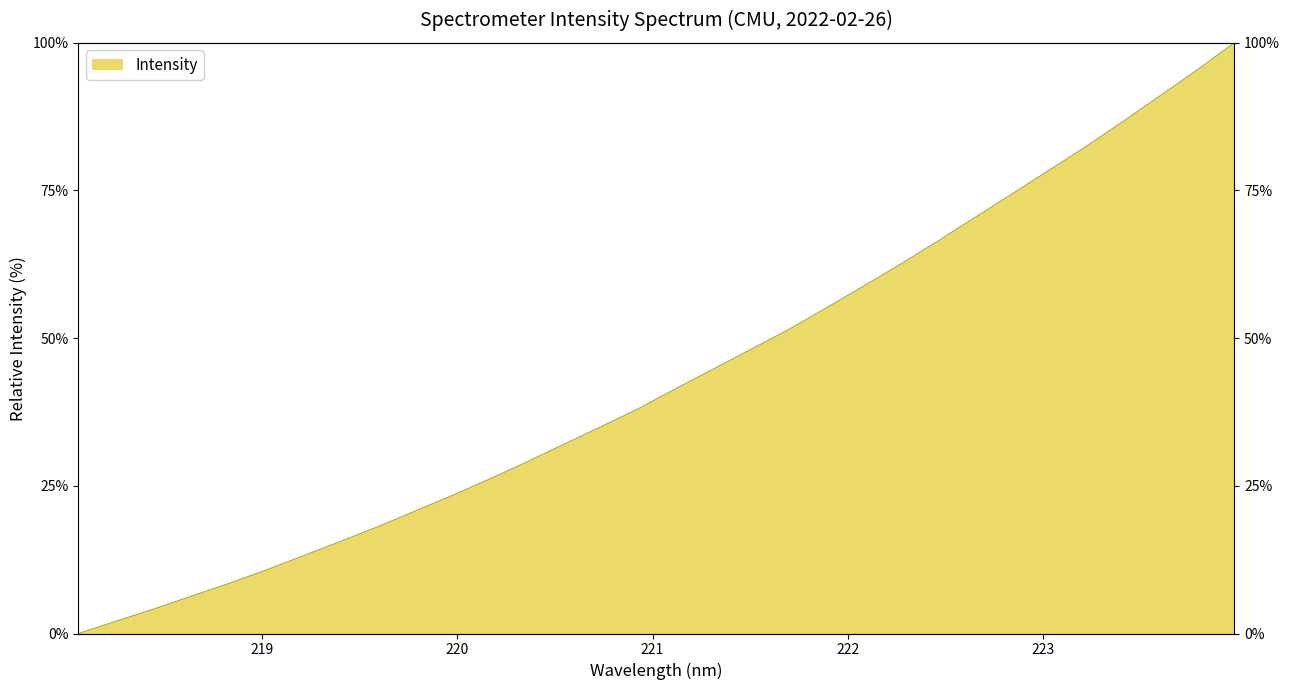

Is it true that the value at 222.263 is 62.4?

True